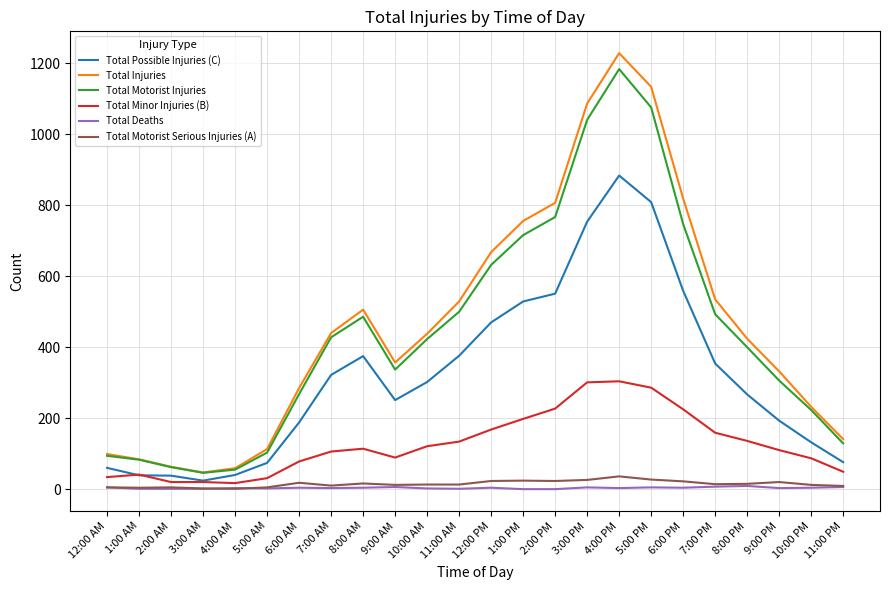

Which series has the widest spread of values?

Total Injuries